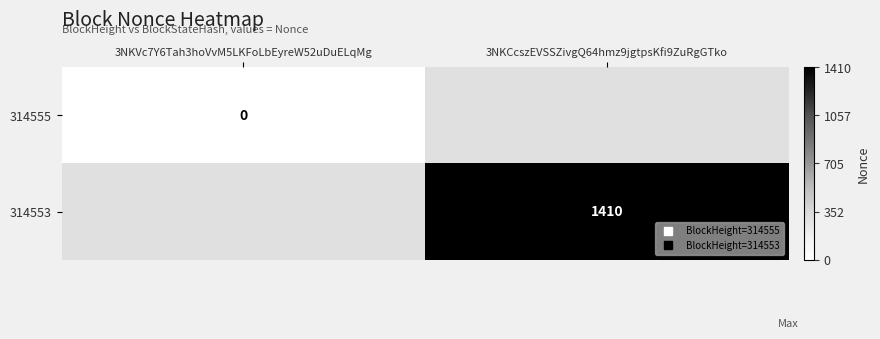

Is the value of 314555 at 3NKCcszEVSSZivgQ64hmz9jgtpsKfi9ZuRgGTko greater than the value of 314553 at 3NKCcszEVSSZivgQ64hmz9jgtpsKfi9ZuRgGTko?

No